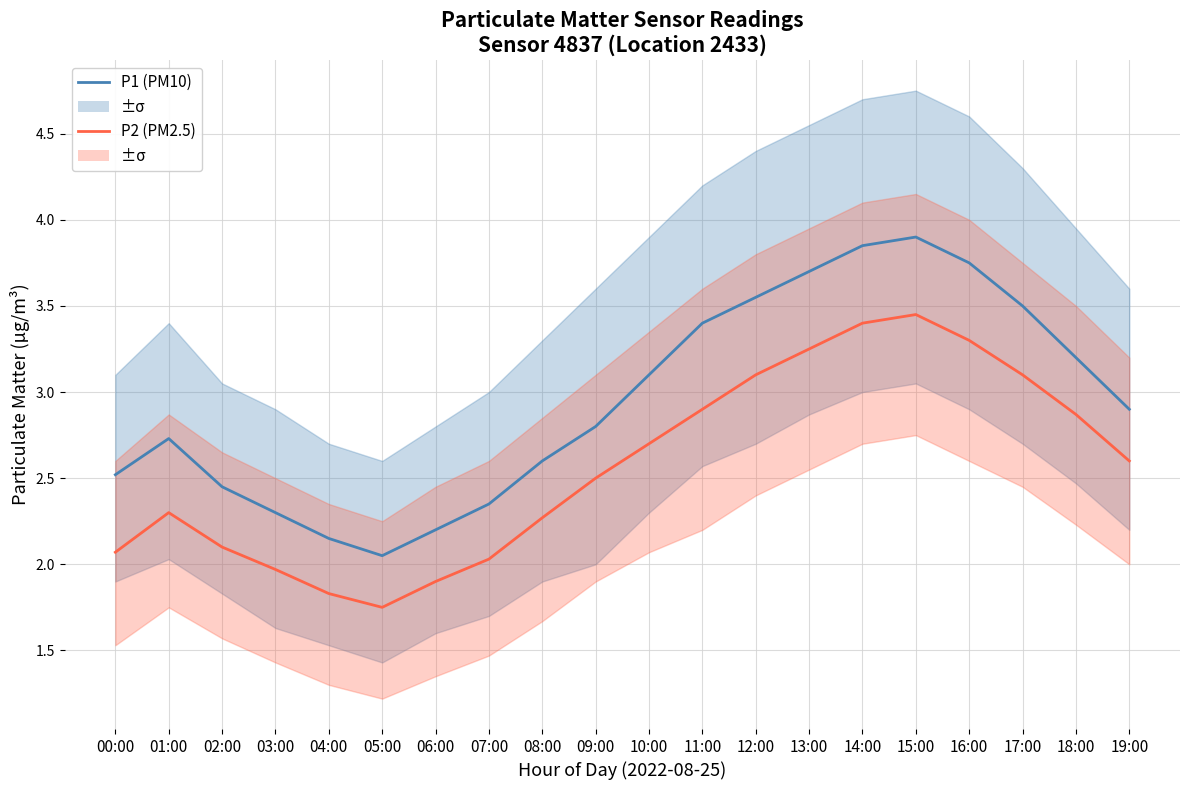

What is the smallest value displayed?

1.8